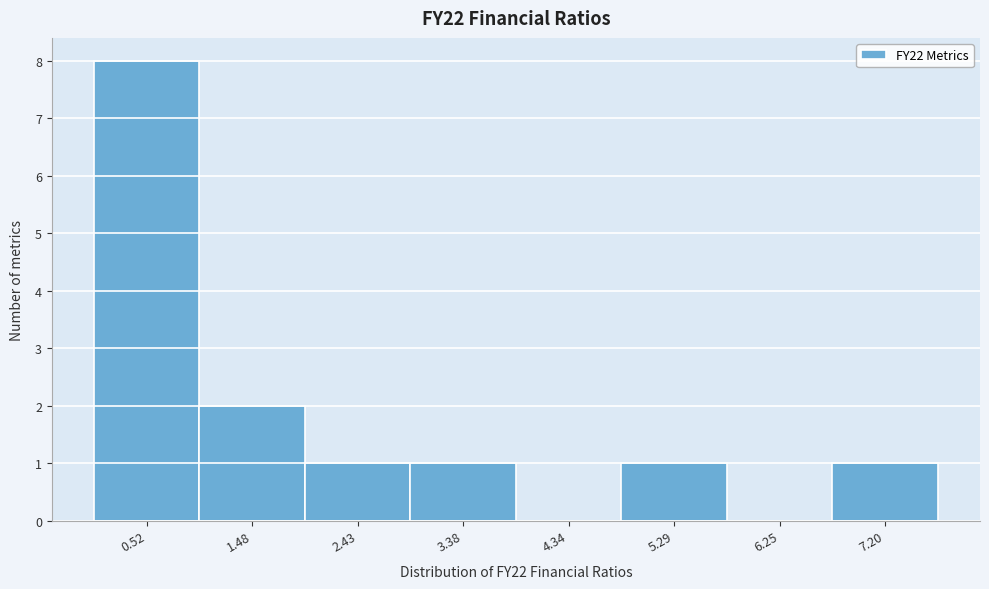

How tall is the bar that spans 2.9 to 3.9 on the x-axis? Neither the bar edges nor the heights are printed on the chart, so give them approximately, as read against the axes.

1